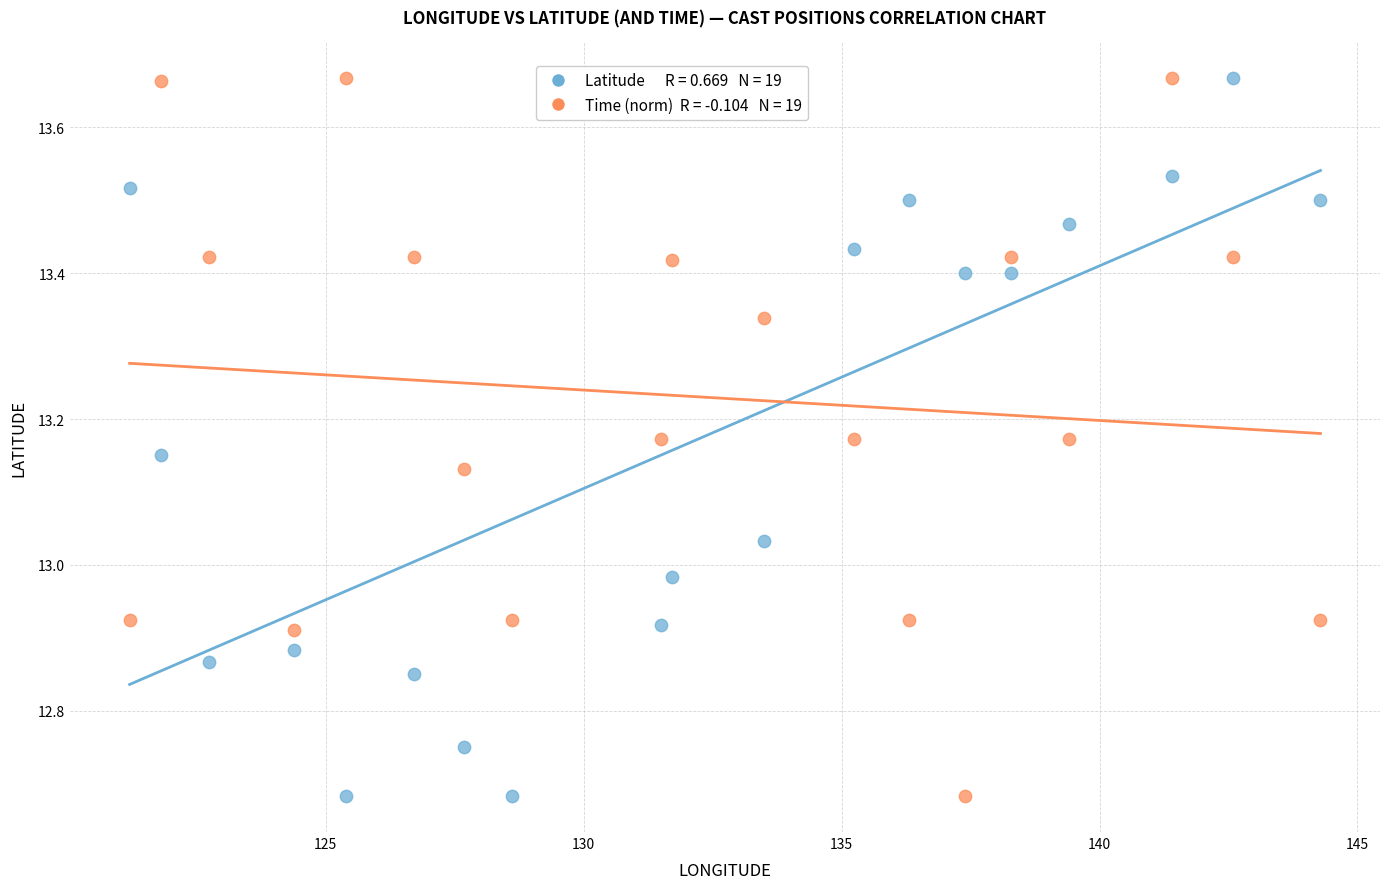

Across all data points, what is the range of X values (max minus min)?

23.1